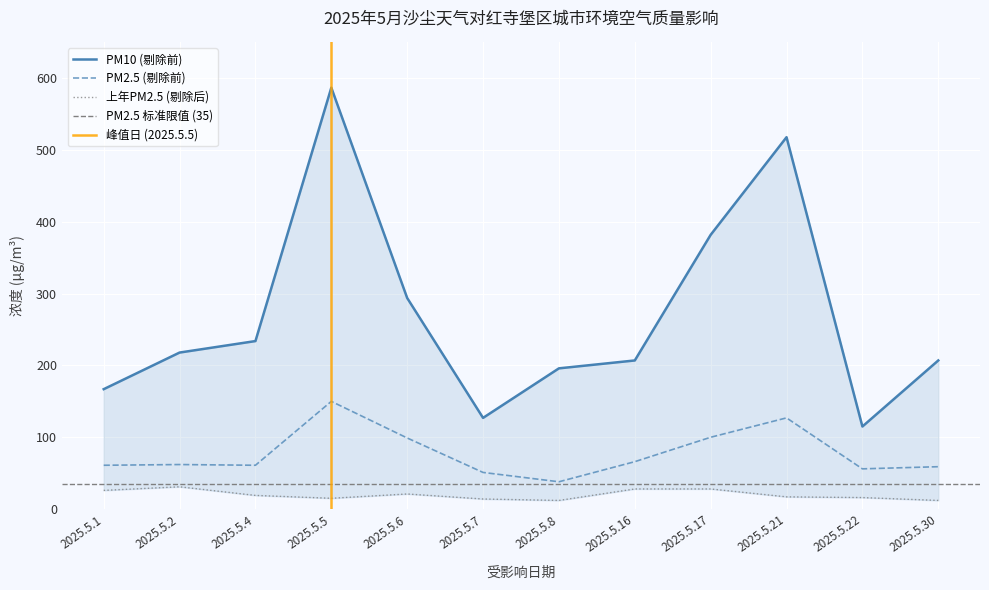

Reading left to right, transcribe all the data shown in this chart.

PM10 (剔除前): 167	218	234	587	294	127	196	207	382	518	115	207
PM2.5 (剔除前): 61	62	61	150	99	51	38	66	100	127	56	59
上年PM2.5 (剔除后): 26	31	19	15	21	14	12	28	28	17	16	12